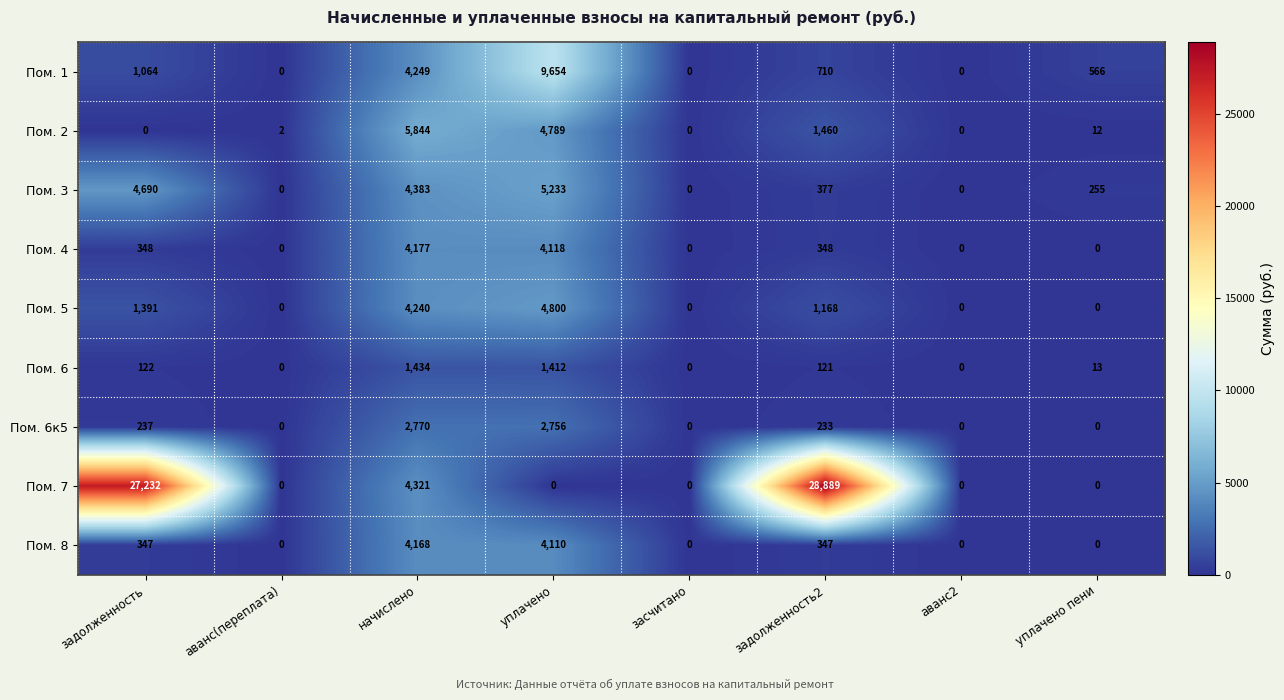

Rank the series by their maximum value, from highest to lowest.

Пом. 7, Пом. 1, Пом. 2, Пом. 3, Пом. 5, Пом. 4, Пом. 8, Пом. 6к5, Пом. 6